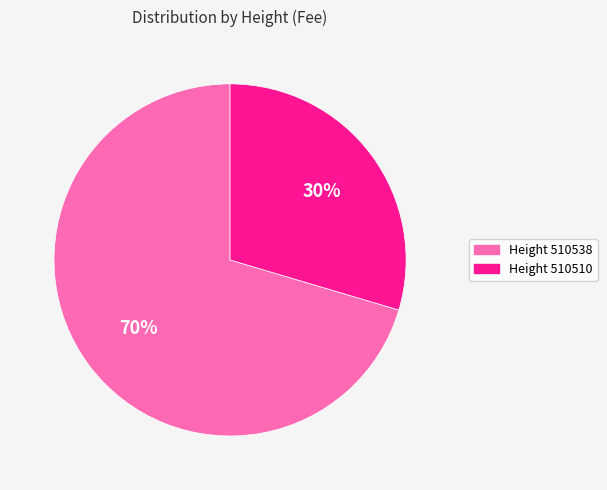

How many slices are in this pie chart?

2